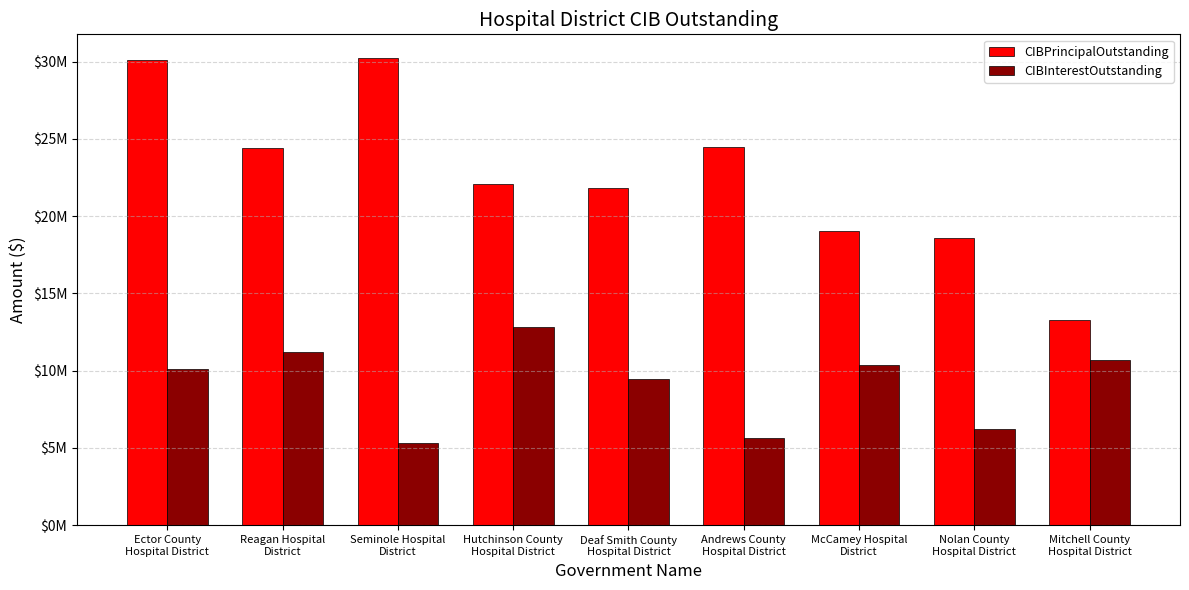

Reading right to left, extract all data points from this chart.

CIBPrincipalOutstanding: 13255000.0	18582000.0	19035000.0	24500000.0	21795000.0	22075000.0	30255000.0	24410000.0	30135000.0
CIBInterestOutstanding: 10672856.3	6240635.5	10379522.0	5643700.0	9477475.0	12816757.4	5307966.2	11199797.0	10092975.0